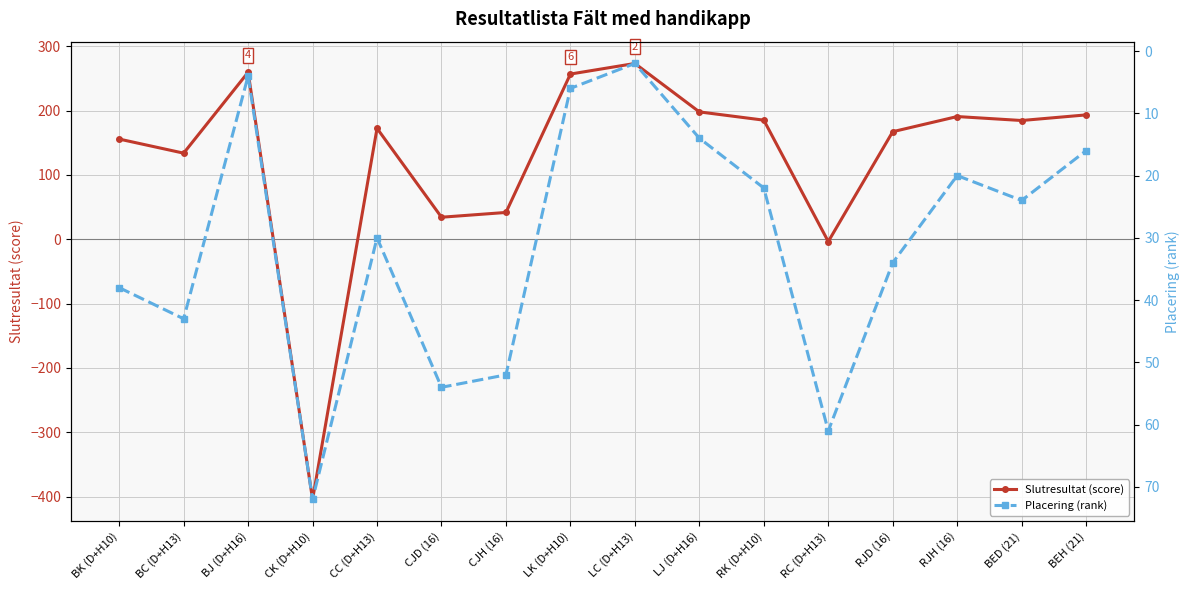

What are all the series names shown in the legend?

Slutresultat (score), Placering (rank)